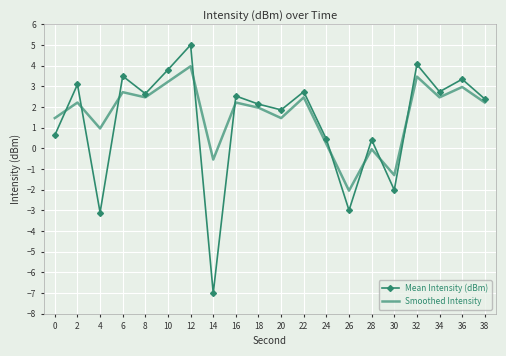

True or false: Mean Intensity (dBm) has a value of 0.4 at 28.

True